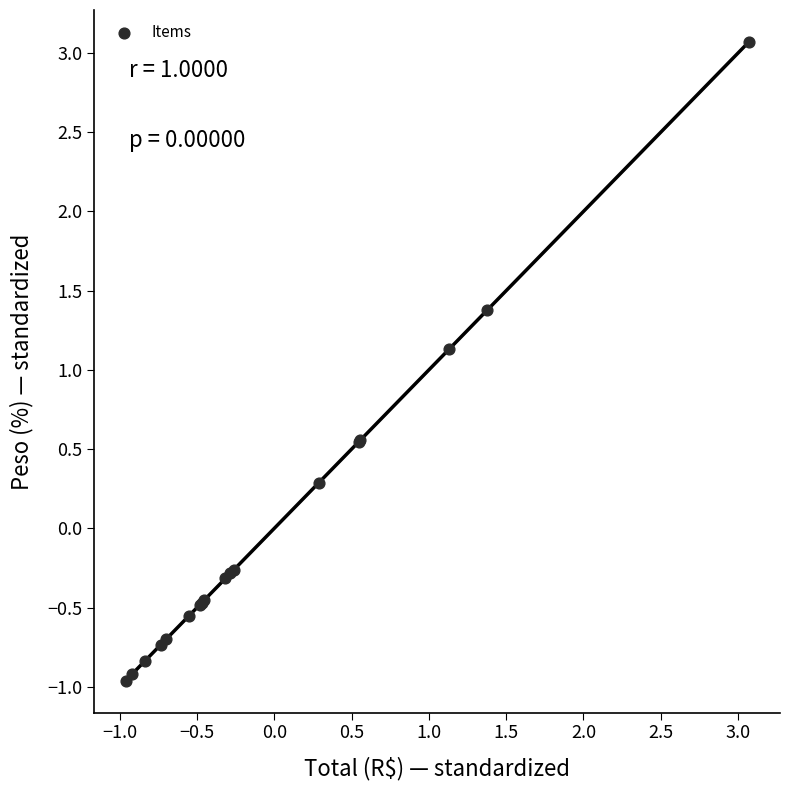

What Y value in the scatter plot is closest to 1?

1.1